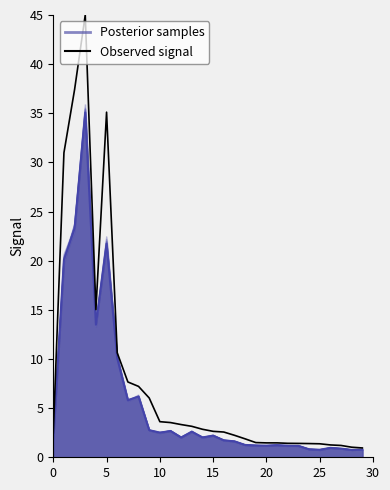

What is the maximum value shown in the chart?

45.0